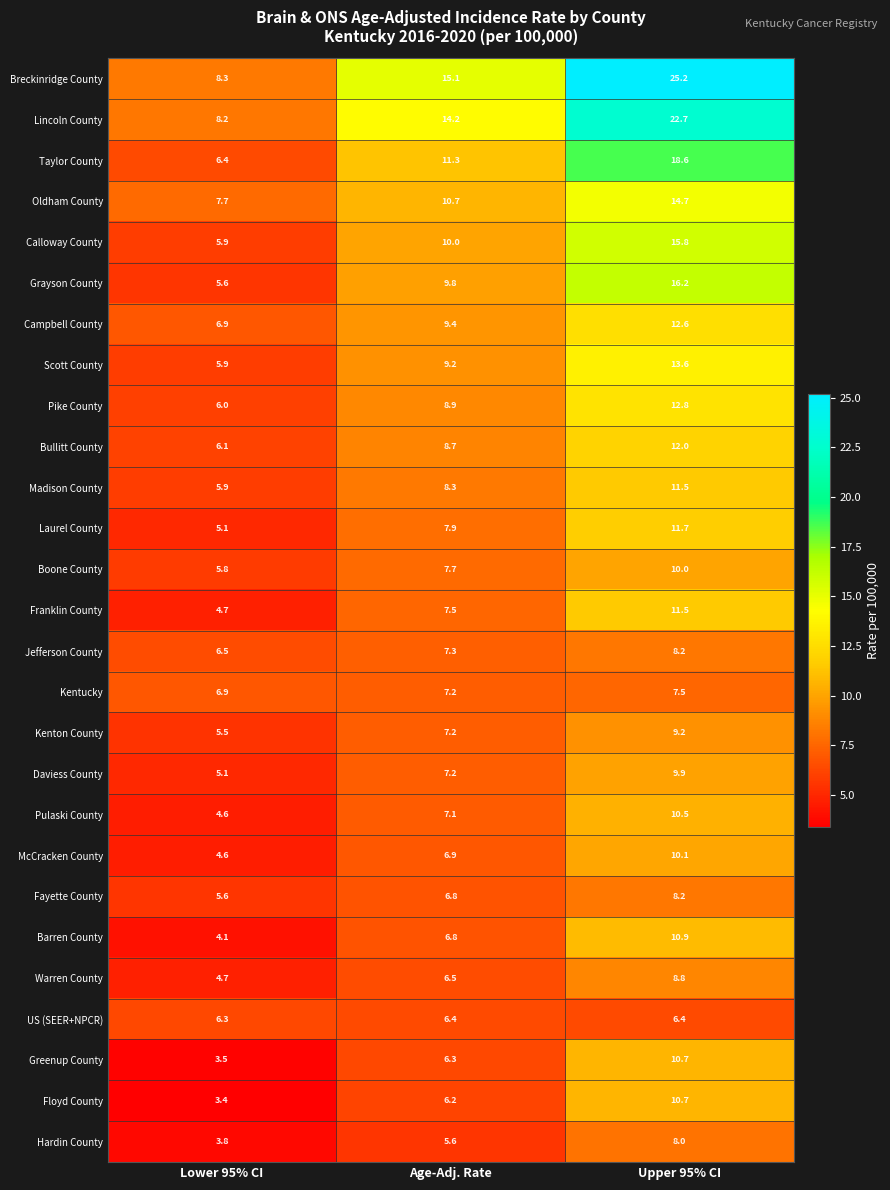

What is the smallest value displayed?

3.4